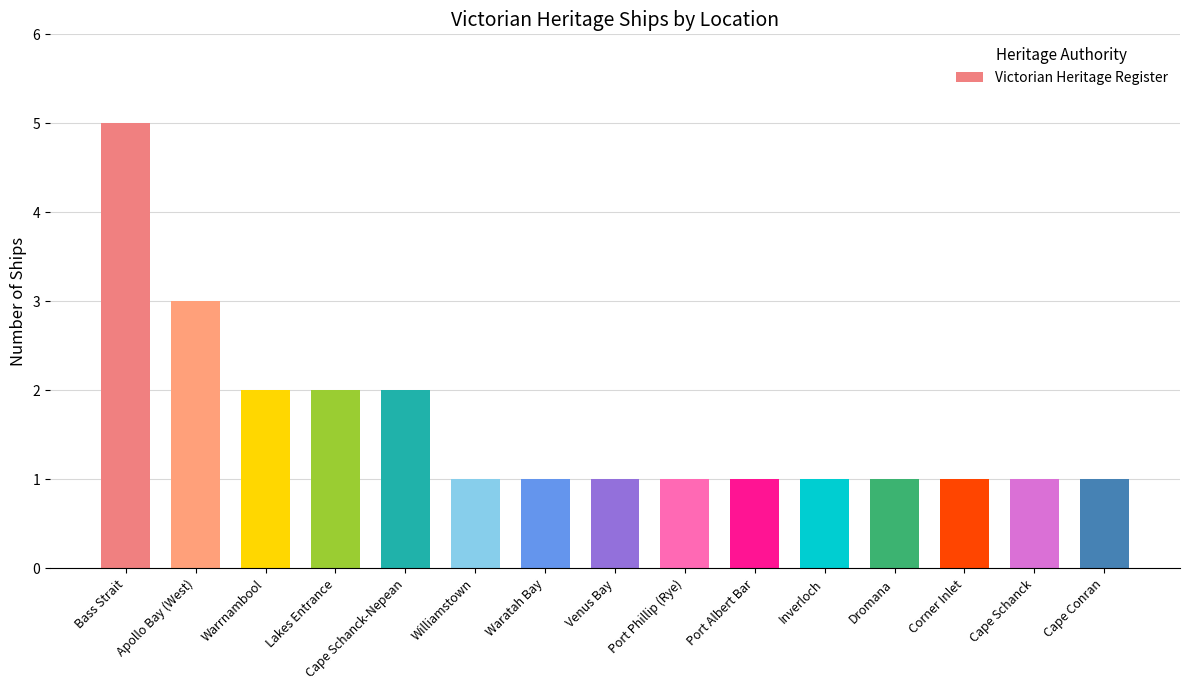

What is the ratio of the value at Dromana to the value at Corner Inlet?

1.0